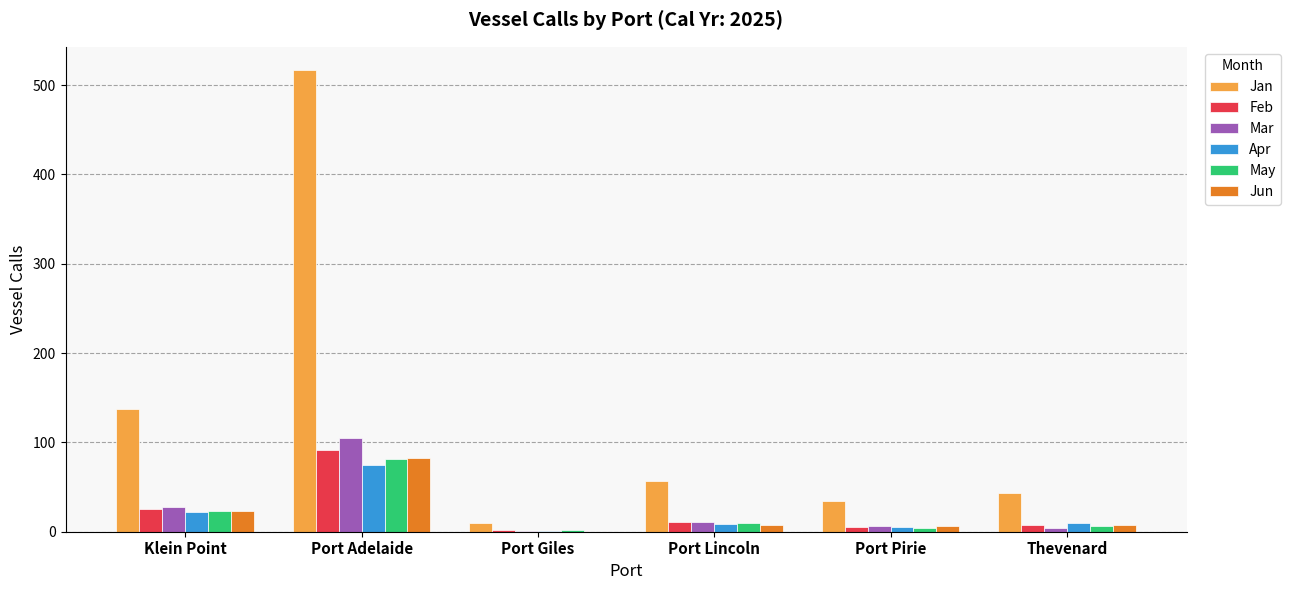

Is it true that Jan equals 517 at Port Adelaide?

True